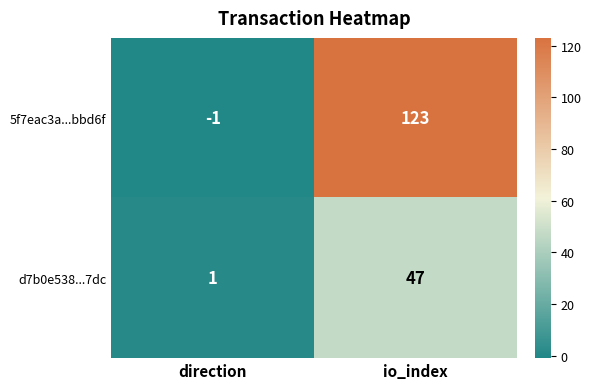

At which category is the sum across all series the highest?

io_index